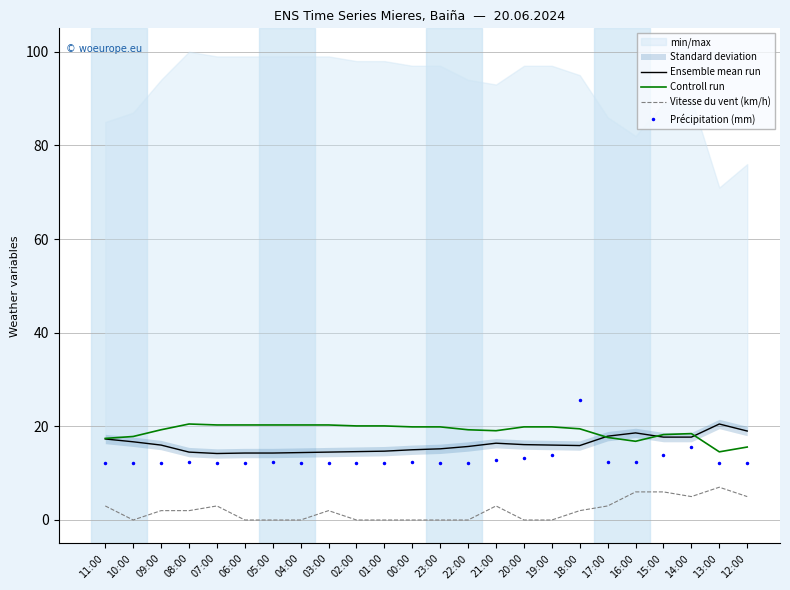

Reading left to right, extract all data points from this chart.

Ensemble mean run: 11:00=17.3	10:00=16.7	09:00=16.0	08:00=14.5	07:00=14.2	06:00=14.3	05:00=14.3	04:00=14.4	03:00=14.5	02:00=14.6	01:00=14.7	00:00=15.0	23:00=15.2	22:00=15.7	21:00=16.4	20:00=16.1	19:00=16.0	18:00=15.9	17:00=17.9	16:00=18.6	15:00=17.7	14:00=17.7	13:00=20.5	12:00=19.0
Controll run: 11:00=17.4	10:00=17.8	09:00=19.3	08:00=20.5	07:00=20.3	06:00=20.3	05:00=20.3	04:00=20.3	03:00=20.3	02:00=20.1	01:00=20.1	00:00=19.9	23:00=19.9	22:00=19.3	21:00=19.1	20:00=19.9	19:00=19.9	18:00=19.5	17:00=17.6	16:00=16.8	15:00=18.2	14:00=18.4	13:00=14.6	12:00=15.6
Vitesse du vent (km/h): 11:00=3.0	10:00=0.0	09:00=2.0	08:00=2.0	07:00=3.0	06:00=0.0	05:00=0.0	04:00=0.0	03:00=2.0	02:00=0.0	01:00=0.0	00:00=0.0	23:00=0.0	22:00=0.0	21:00=3.0	20:00=0.0	19:00=0.0	18:00=2.0	17:00=3.0	16:00=6.0	15:00=6.0	14:00=5.0	13:00=7.0	12:00=5.0
Précipitation (mm): 11:00=12.2	10:00=12.2	09:00=12.2	08:00=12.3	07:00=12.2	06:00=12.2	05:00=12.3	04:00=12.2	03:00=12.2	02:00=12.2	01:00=12.2	00:00=12.3	23:00=12.2	22:00=12.2	21:00=12.9	20:00=13.2	19:00=13.9	18:00=25.7	17:00=12.3	16:00=12.4	15:00=13.9	14:00=15.6	13:00=12.2	12:00=12.2